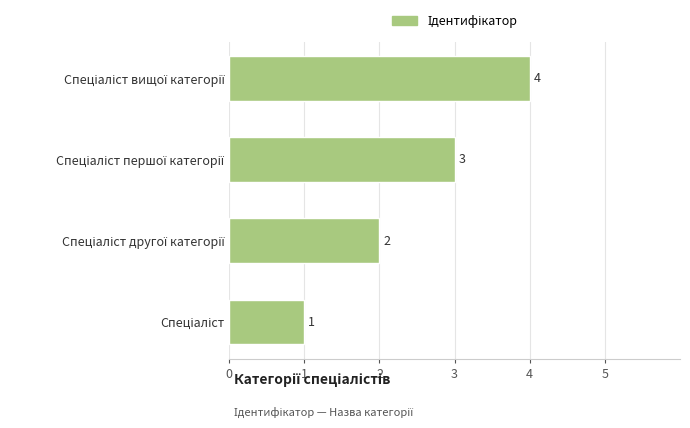

What is the greatest value displayed?

4